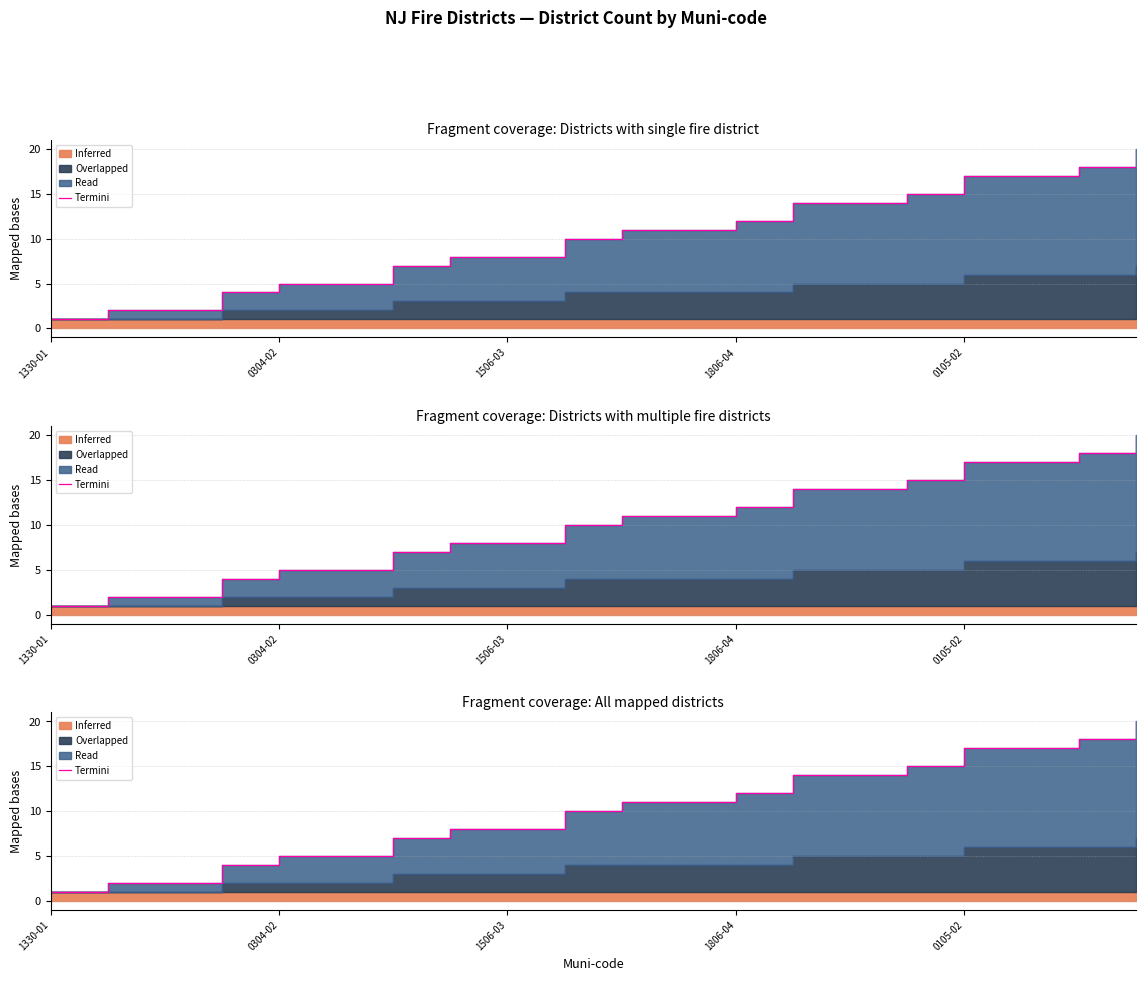

Is it true that the value at 7 is 13?

False